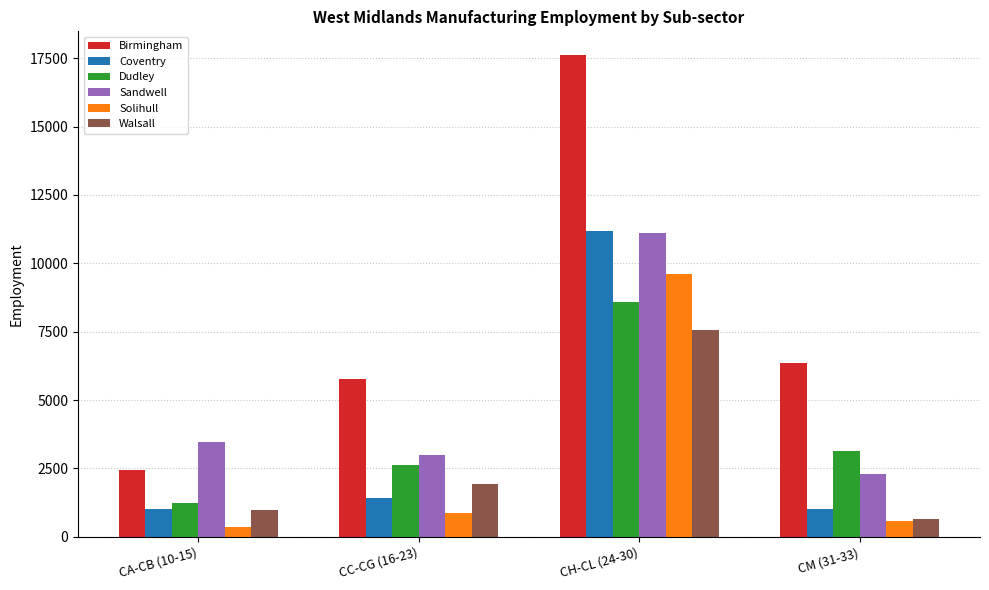

At which category is the sum across all series the highest?

CH-CL (24-30)